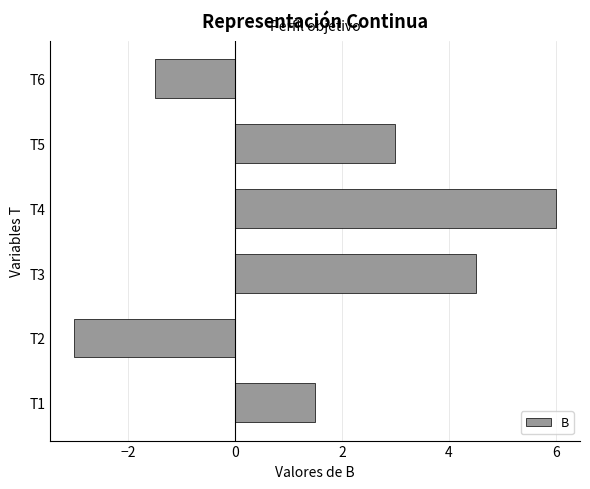

What is the difference between the values at T1 and T6?

3.0